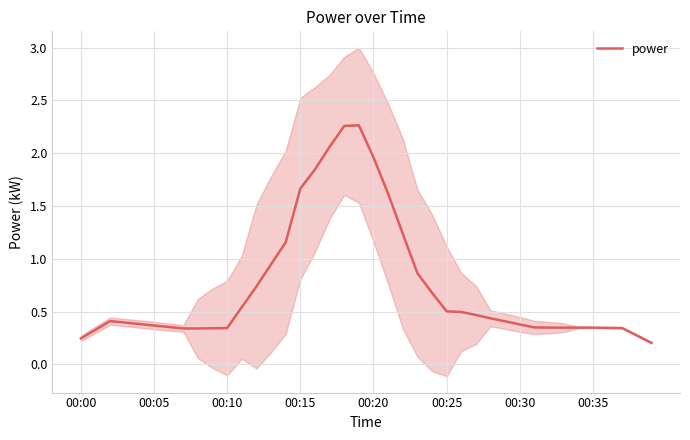

The chart shows a value of 1.6 at 21. True or false?

True